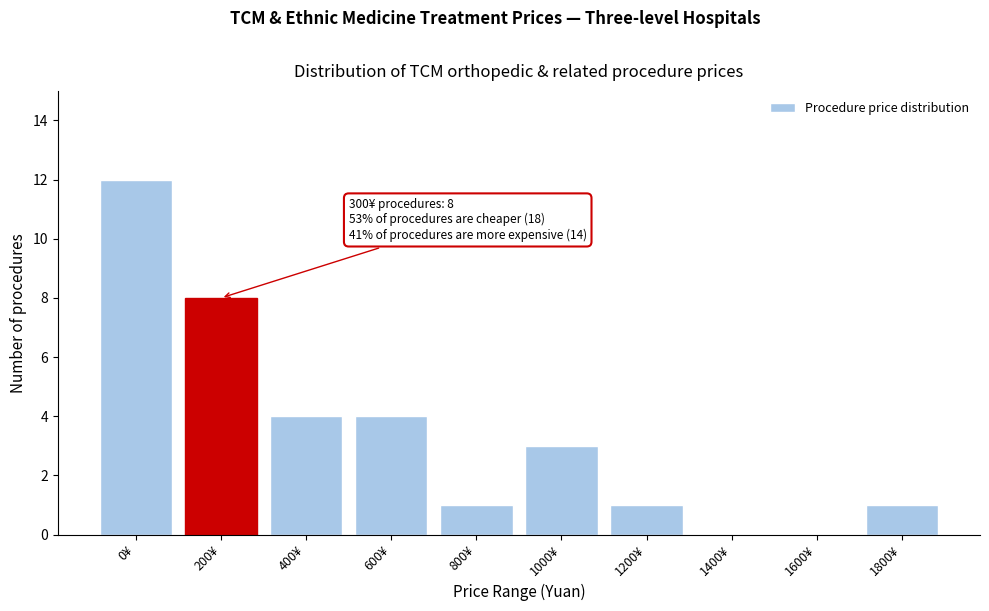

Reading left to right, extract all data points from this chart.

0¥=12	200¥=8	400¥=4	600¥=4	800¥=1	1000¥=3	1200¥=1	1400¥=0	1600¥=0	1800¥=1